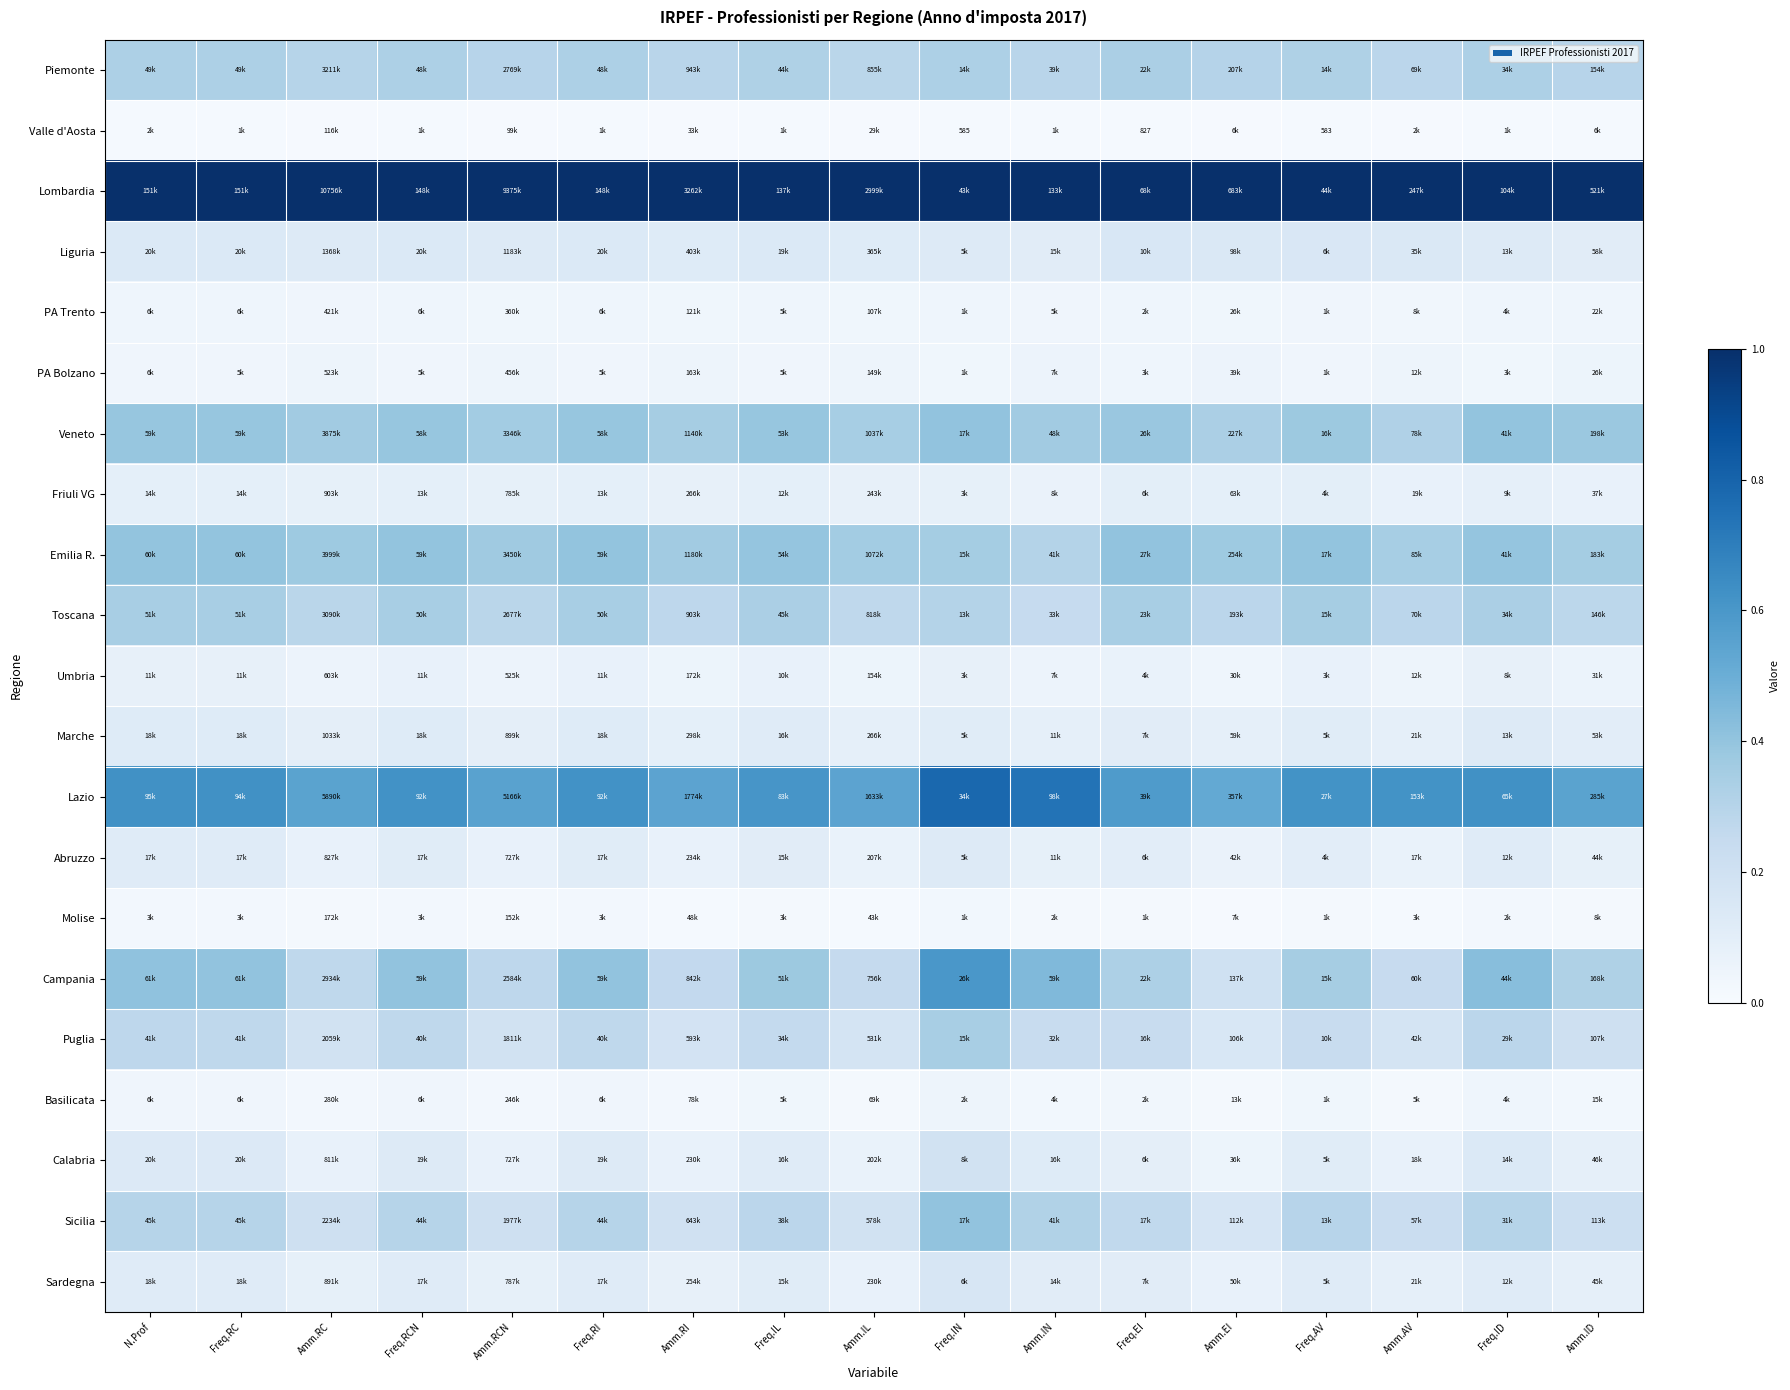

At Freq.IN, list the series in order from largest to smallest.

Lombardia, Lazio, Campania, Veneto, Sicilia, Emilia R., Puglia, Piemonte, Toscana, Calabria, Sardegna, Liguria, Abruzzo, Marche, Friuli VG, Umbria, Basilicata, PA Trento, PA Bolzano, Molise, Valle d'Aosta